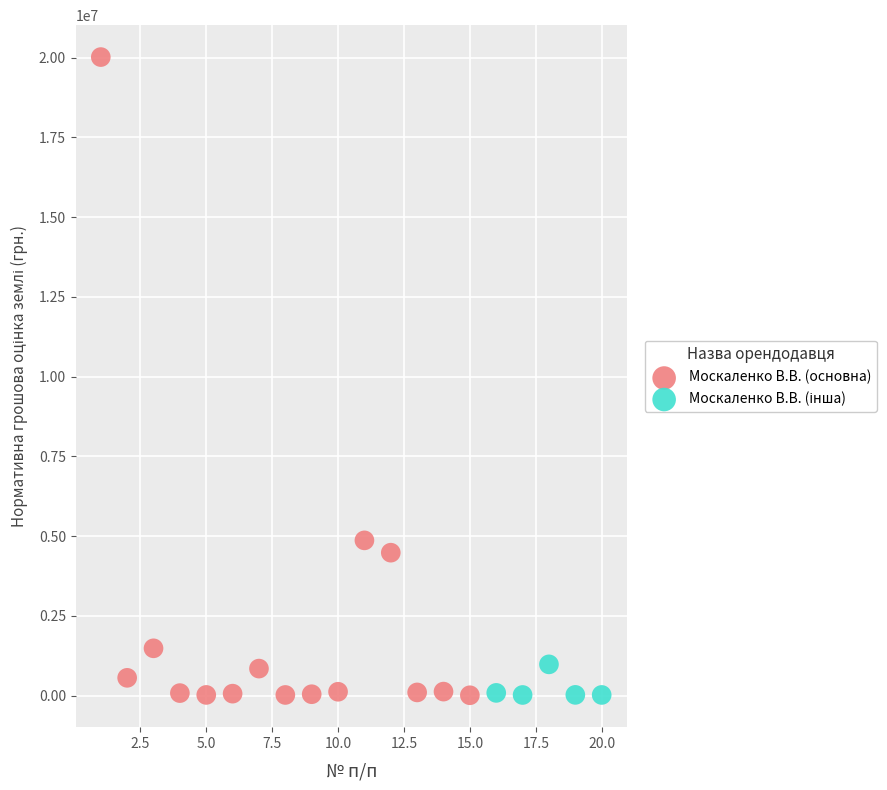

Which series reaches the maximum Y coordinate?

Москаленко В.В. (основна)